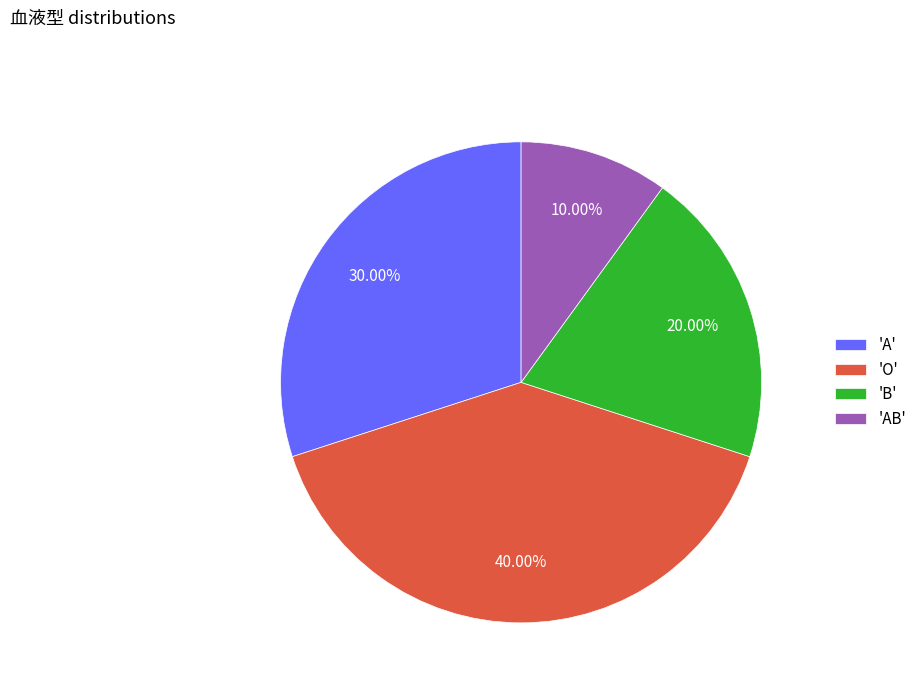

Do 'AB' and 'B' together represent more than half of the pie?

No